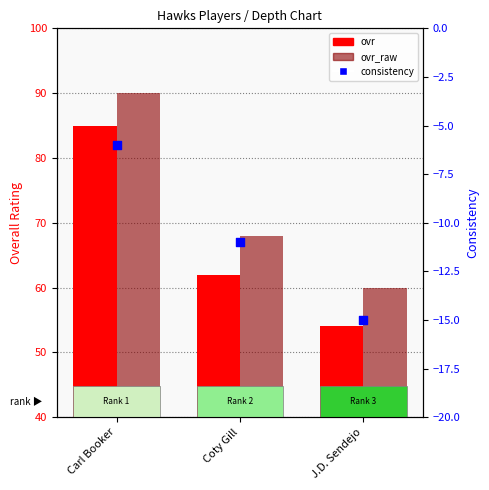

Which series has the largest total across all categories?

ovr_raw